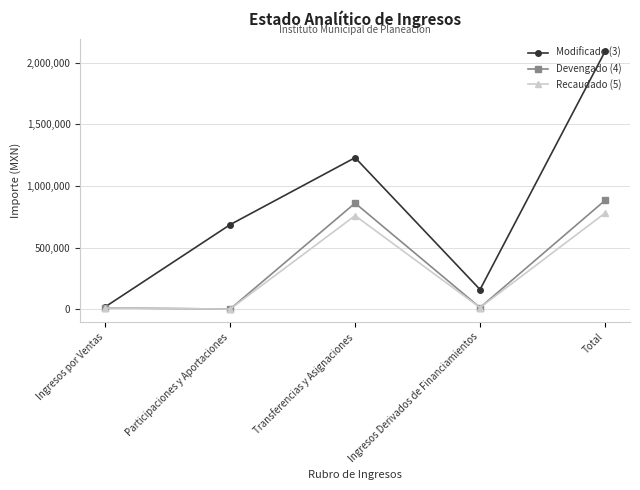

The Modificado (3) series shows 300827.6 at Transferencias y Asignaciones. True or false?

False